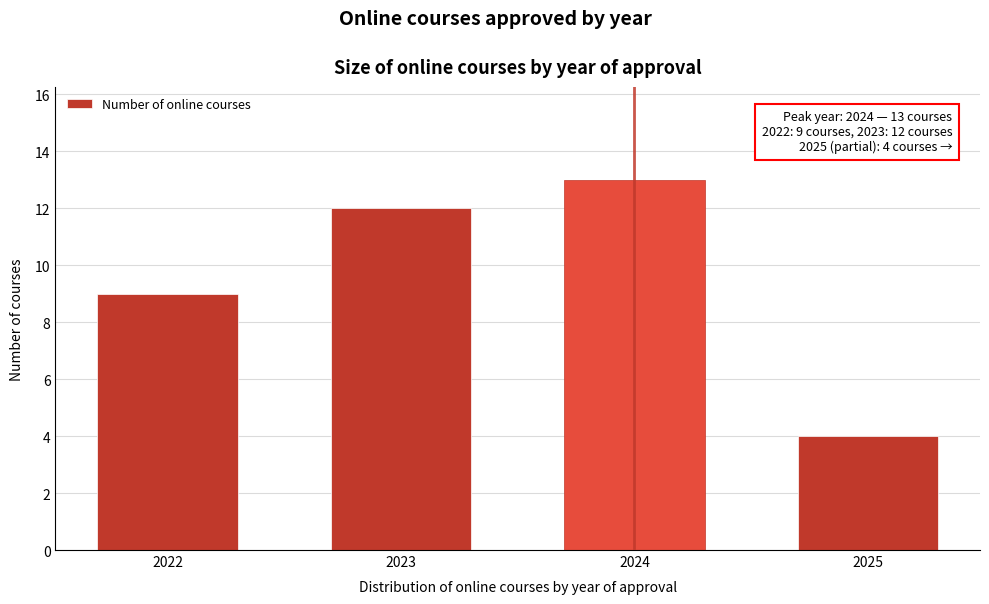

Reading left to right, extract all data points from this chart.

9	12	13	4